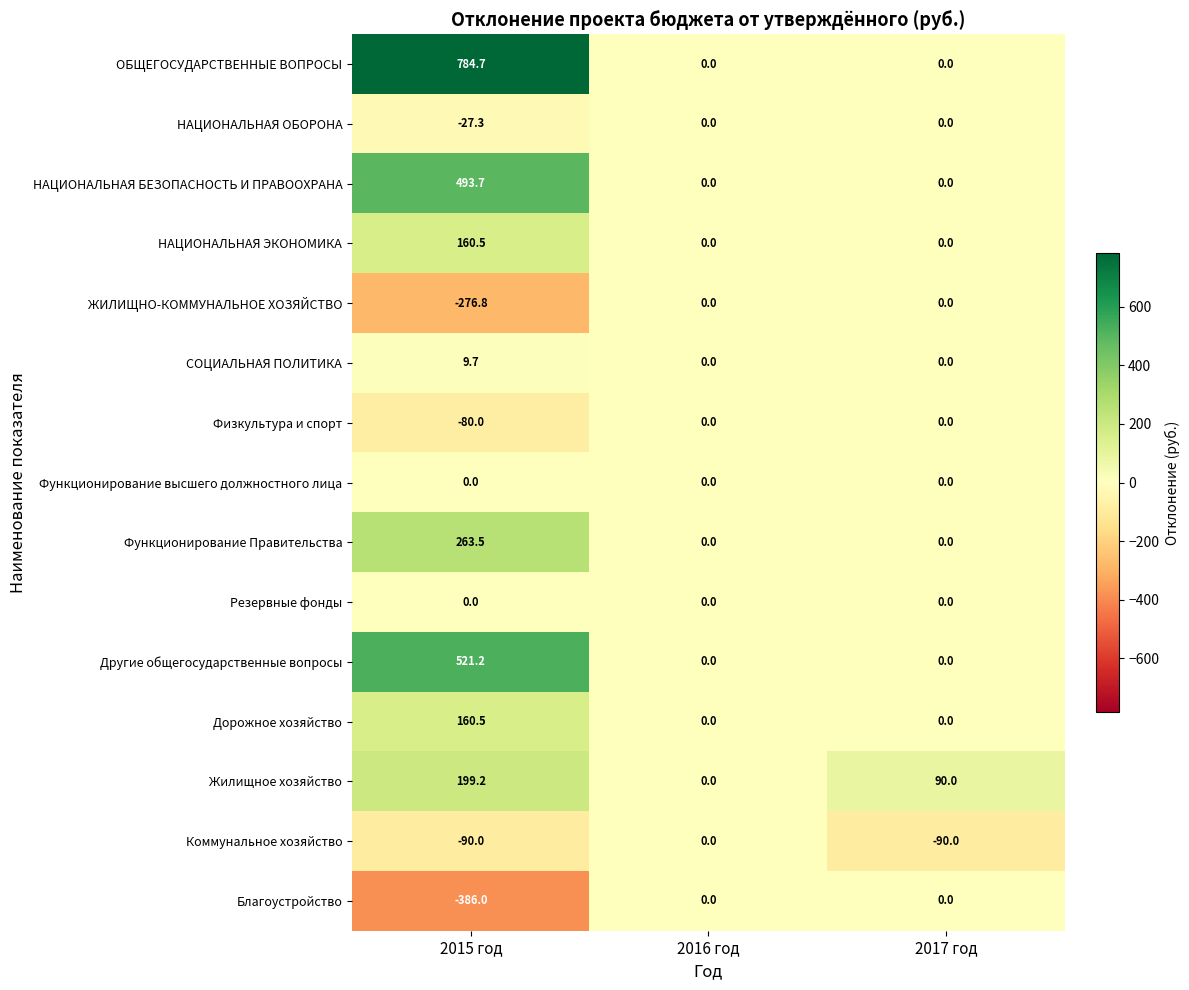

Read the СОЦИАЛЬНАЯ ПОЛИТИКА value at 2015 год.

9.7